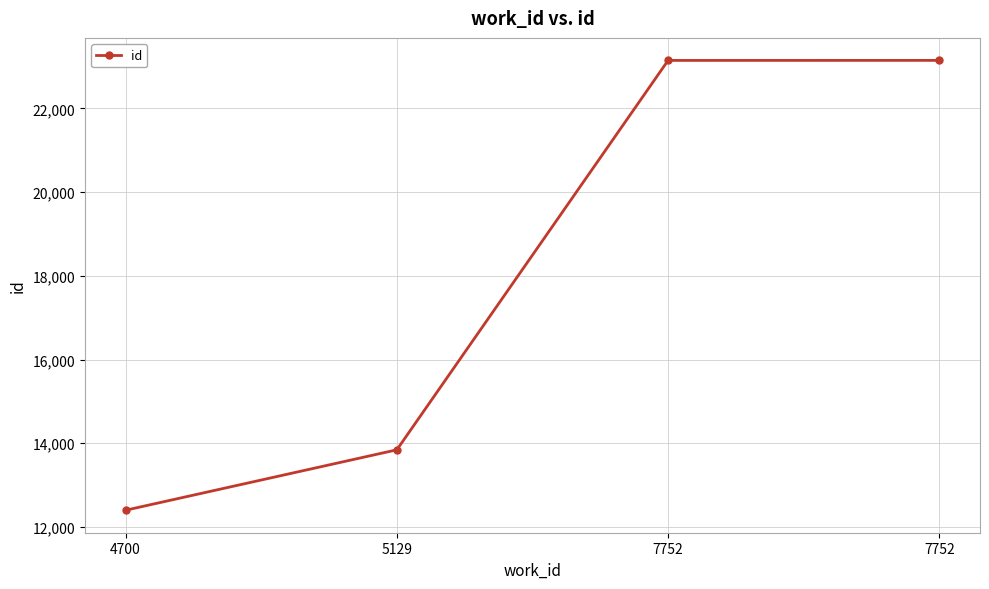

What is the sum of all values?

72539